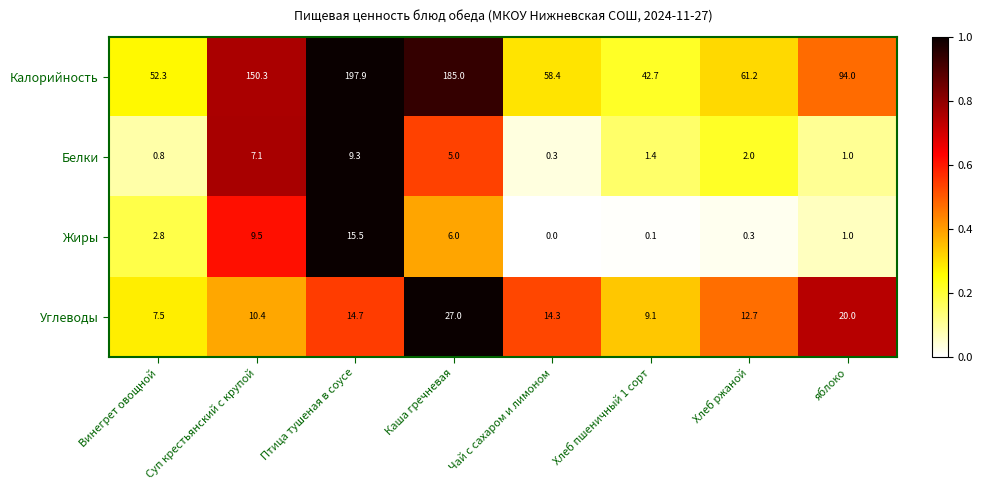

Which category has the highest value across all series?

Птица тушеная в соусе